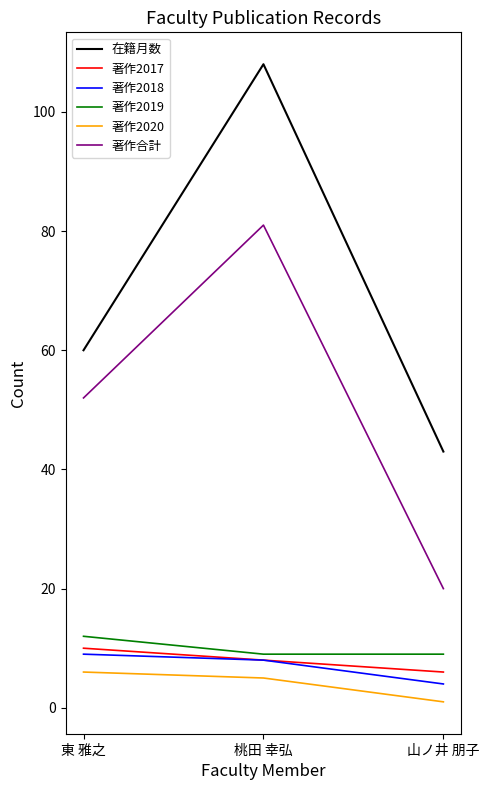

How many lines are shown in the chart?

6